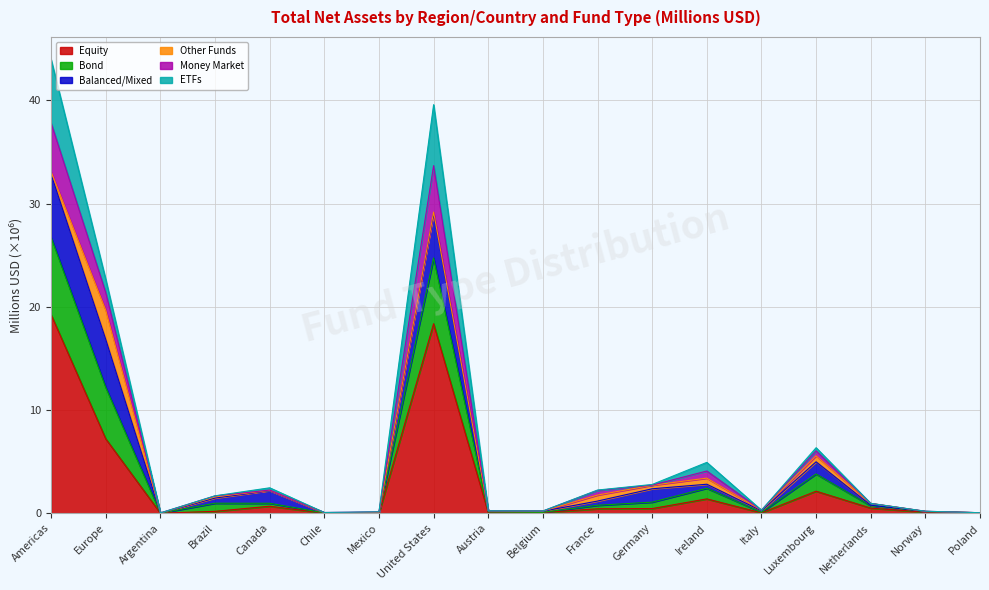

True or false: Equity has a value of 0.0 at Chile.

False